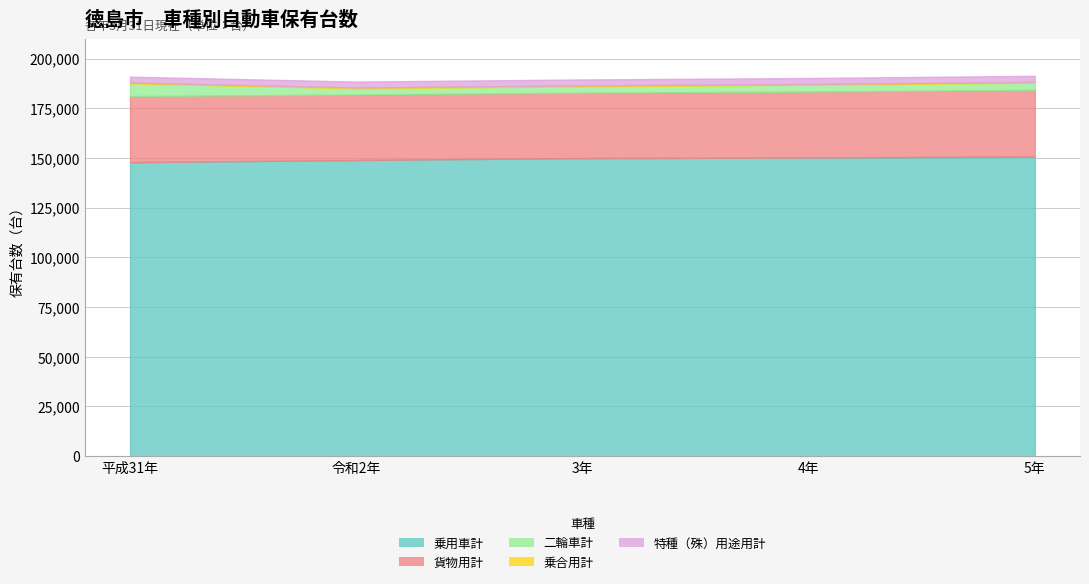

What is the minimum value for 二輪車計?

3109